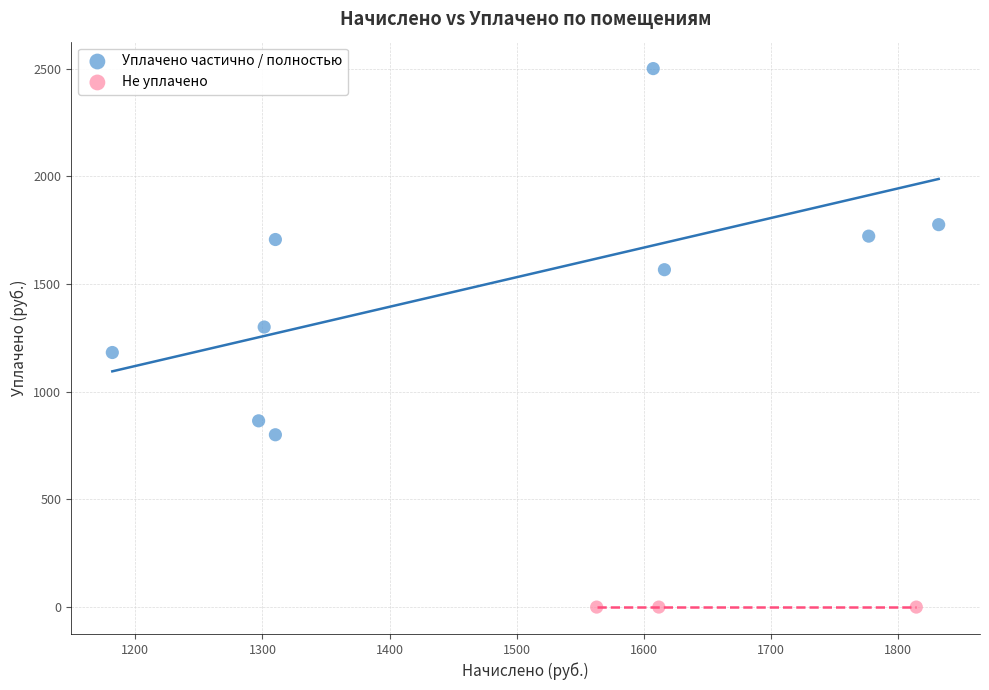

Which series contains the lowest Y value?

Не уплачено